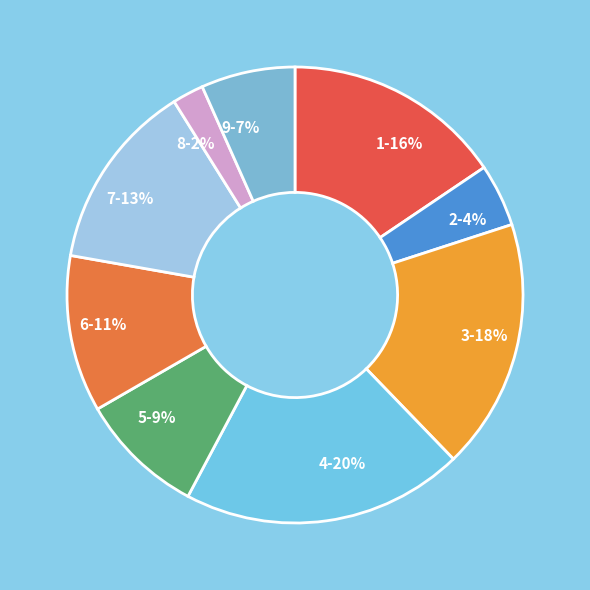

Which slice is the largest?

4